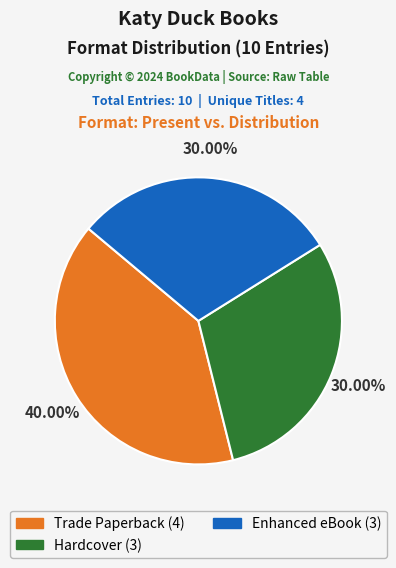

Which slice is the largest?

Trade Paperback